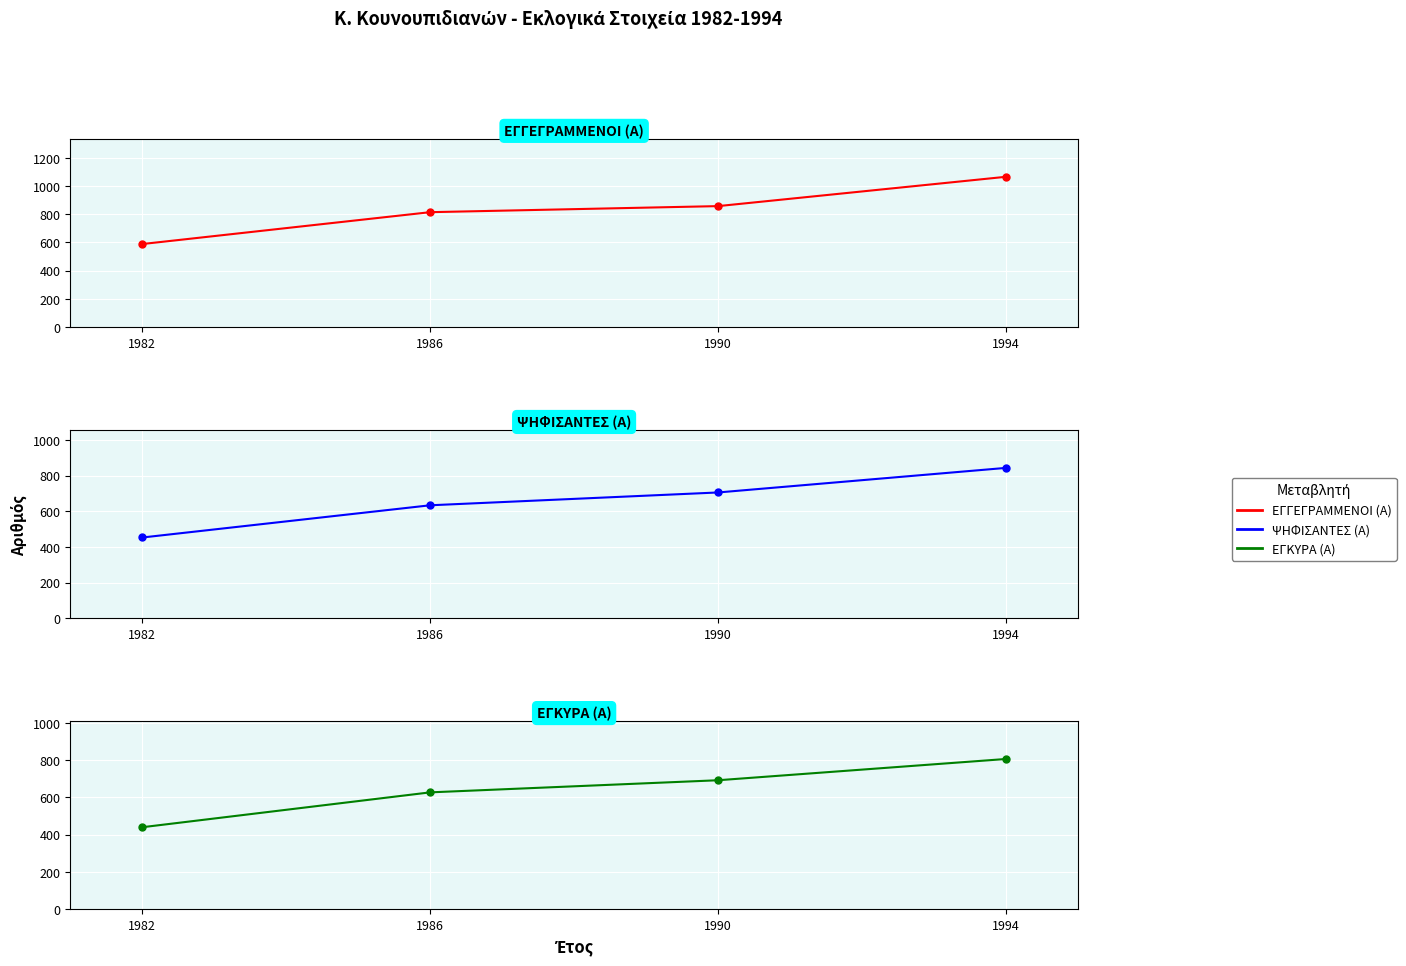

The ΕΓΚΥΡΑ (Α) series shows 692 at 1990. True or false?

True